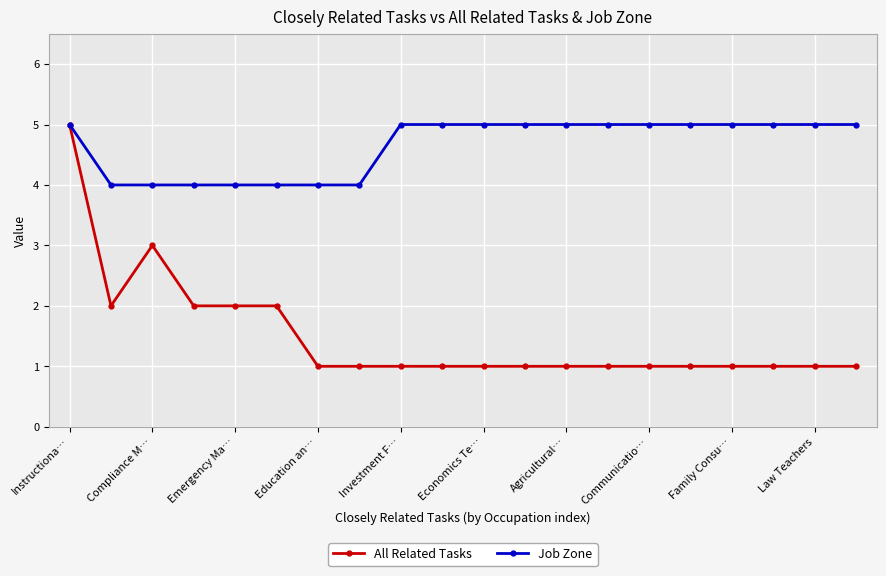

Which series has the widest spread of values?

All Related Tasks